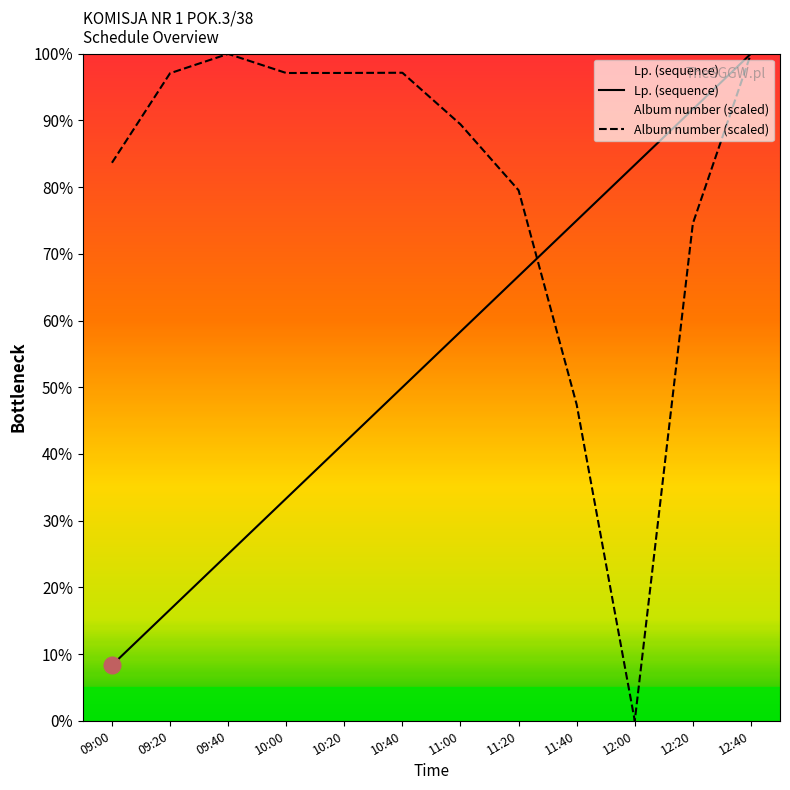

How many intersections are there between Album number (scaled) and Lp. (sequence)?

1